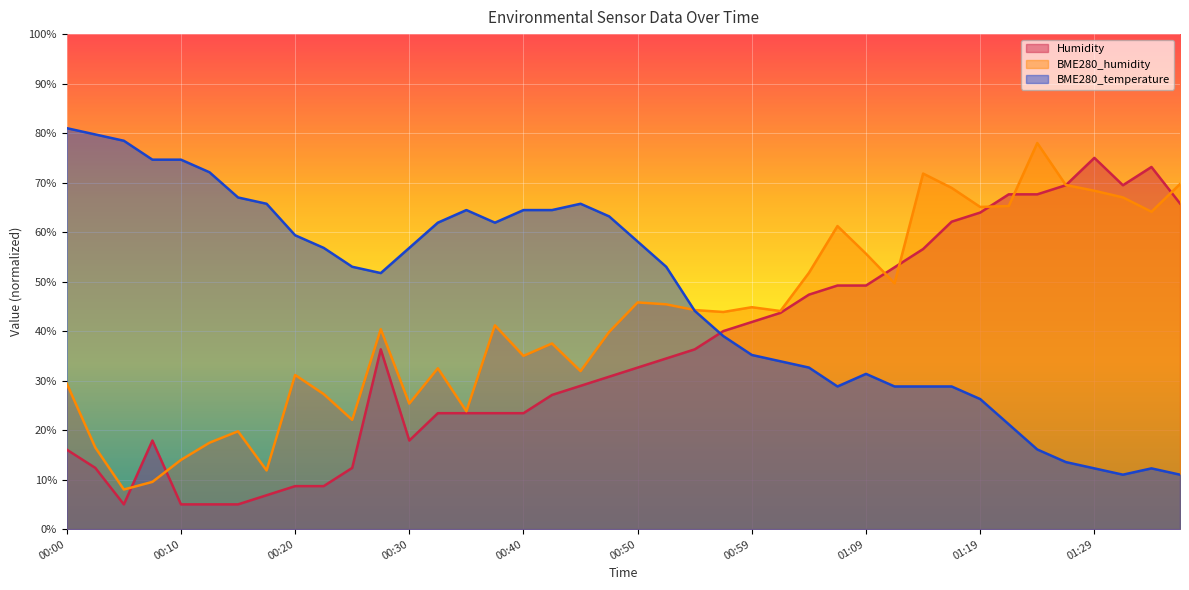

What is the average value of the Humidity series?

35.9